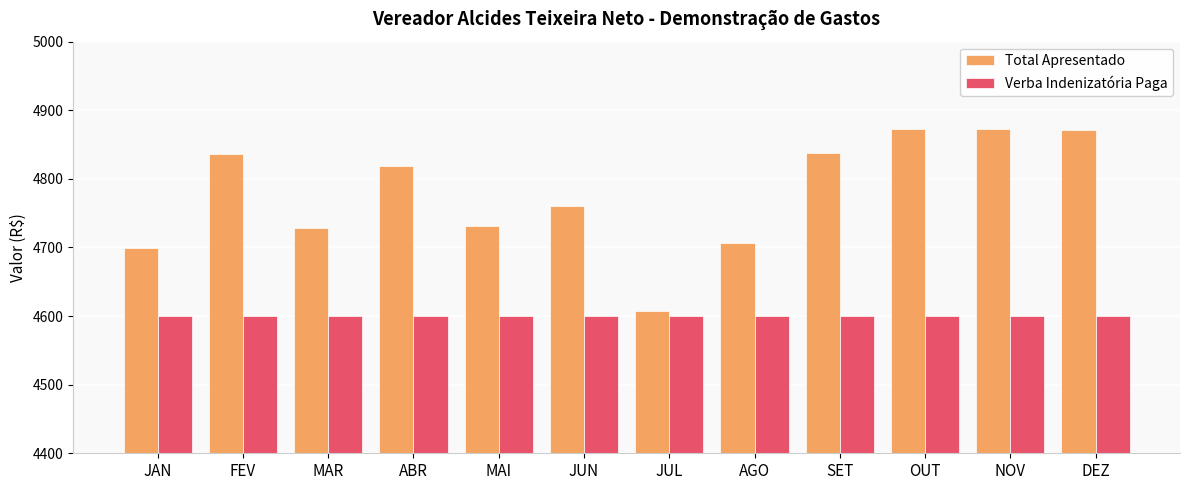

What is the average value of the Verba Indenizatória Paga series?

4600.0